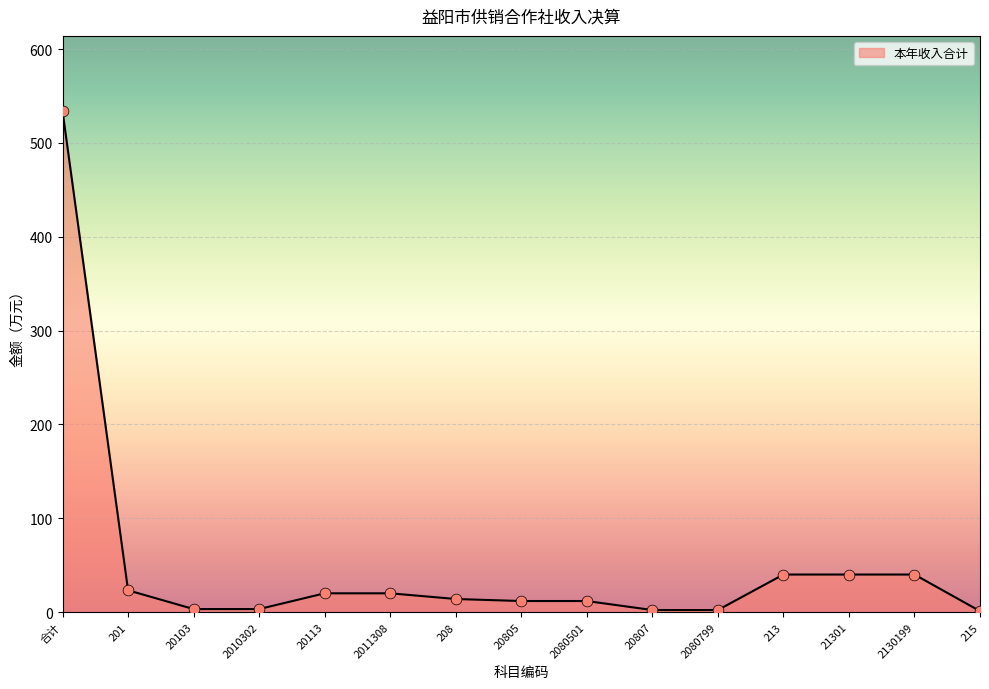

Approximately how many times larger is the value at 2080501 compared to 2010302?

3.7